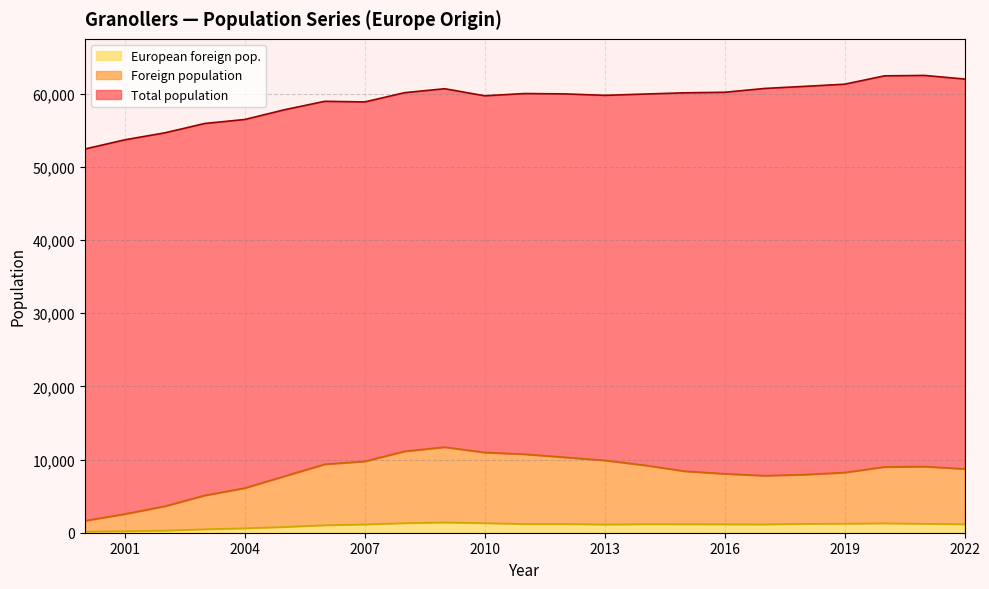

What is the difference between the maximum and minimum values in the European foreign pop. series?

1255